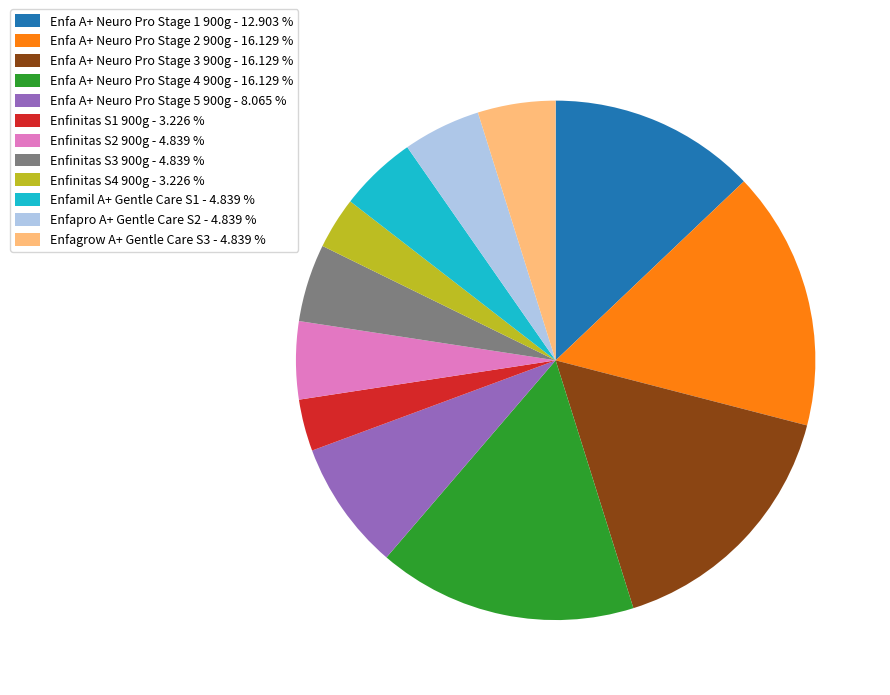

Is the sum of Enfinitas S4 900g - 3.226 % and Enfamil A+ Gentle Care S1 - 4.839 % greater than half?

No